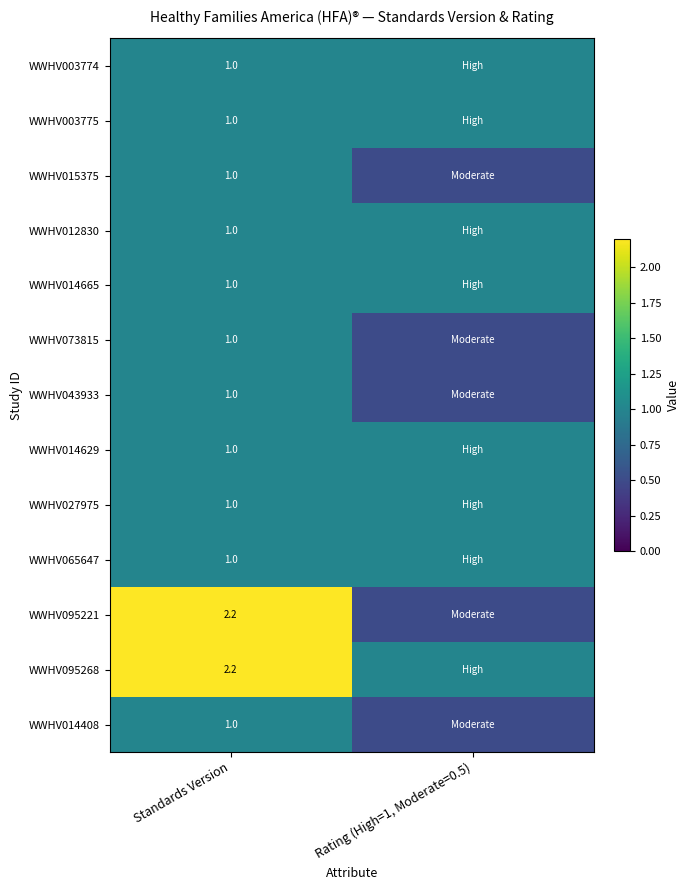

What is the spread (max minus min) of values at Standards Version?

1.2